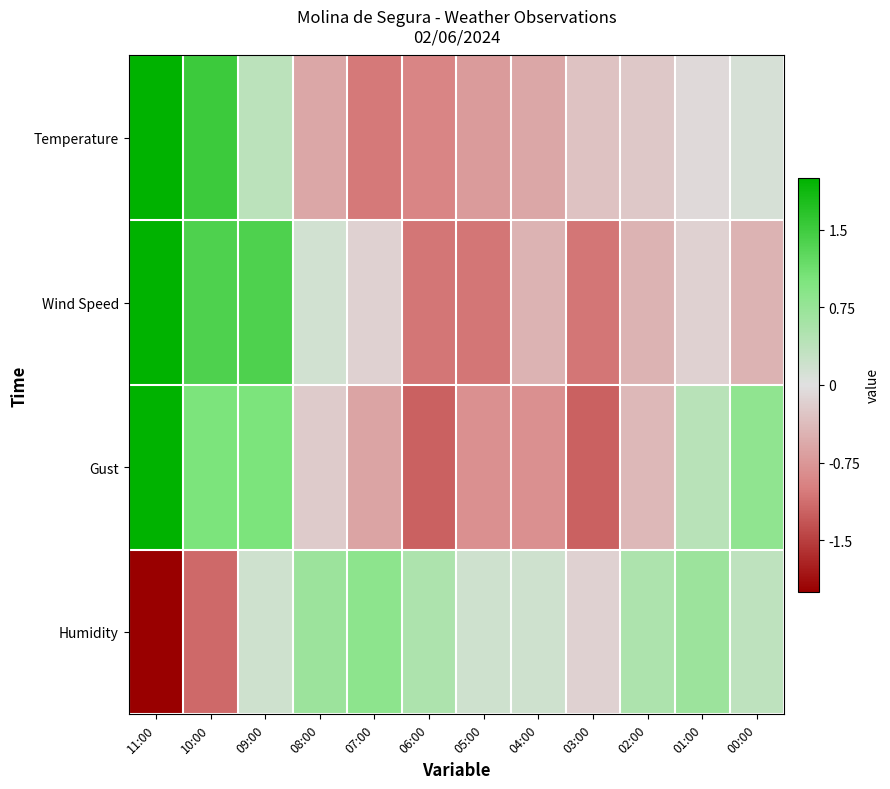

Reading right to left, transcribe all the data shown in this chart.

Temperature: 00:00=0.1	01:00=-0.1	02:00=-0.2	03:00=-0.3	04:00=-0.6	05:00=-0.7	06:00=-0.9	07:00=-1.0	08:00=-0.6	09:00=0.4	10:00=1.5	11:00=2.5
Wind Speed: 00:00=-0.5	01:00=-0.2	02:00=-0.5	03:00=-1.1	04:00=-0.5	05:00=-1.1	06:00=-1.1	07:00=-0.2	08:00=0.2	09:00=1.4	10:00=1.4	11:00=2.0
Gust: 00:00=0.8	01:00=0.4	02:00=-0.4	03:00=-1.2	04:00=-0.8	05:00=-0.8	06:00=-1.2	07:00=-0.6	08:00=-0.2	09:00=1.0	10:00=1.0	11:00=2.0
Humidity: 00:00=0.4	01:00=0.7	02:00=0.5	03:00=-0.2	04:00=0.2	05:00=0.2	06:00=0.5	07:00=0.9	08:00=0.7	09:00=0.2	10:00=-1.2	11:00=-2.9